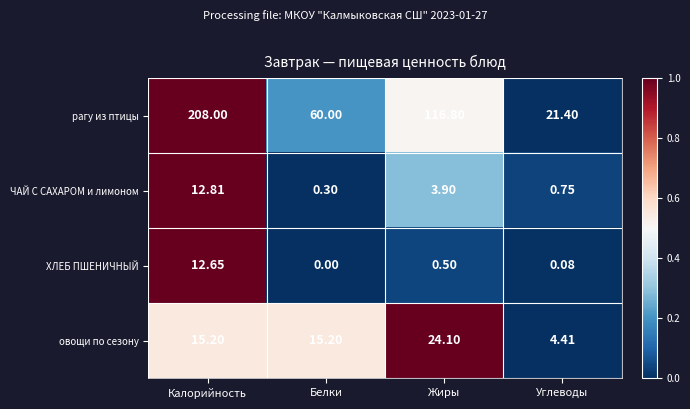

At how many categories does at least one series exceed 0?

4